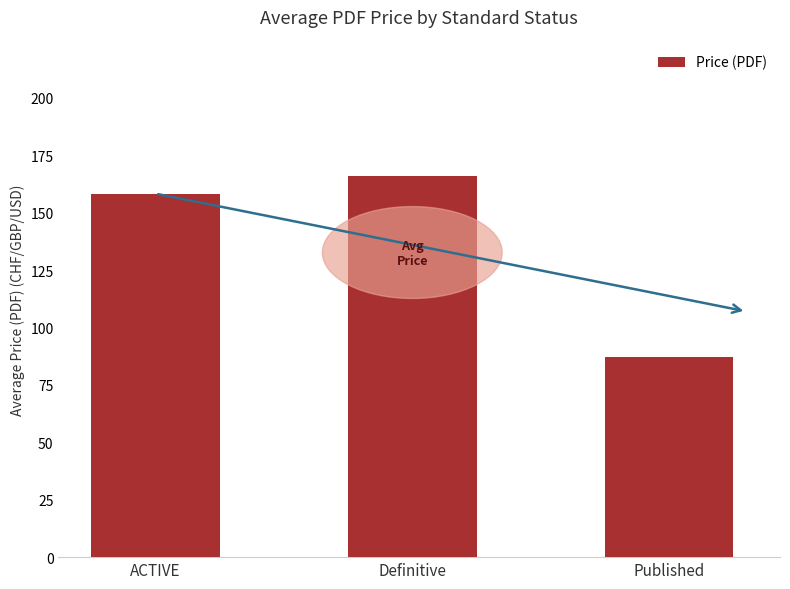

Are the bars horizontal?

No